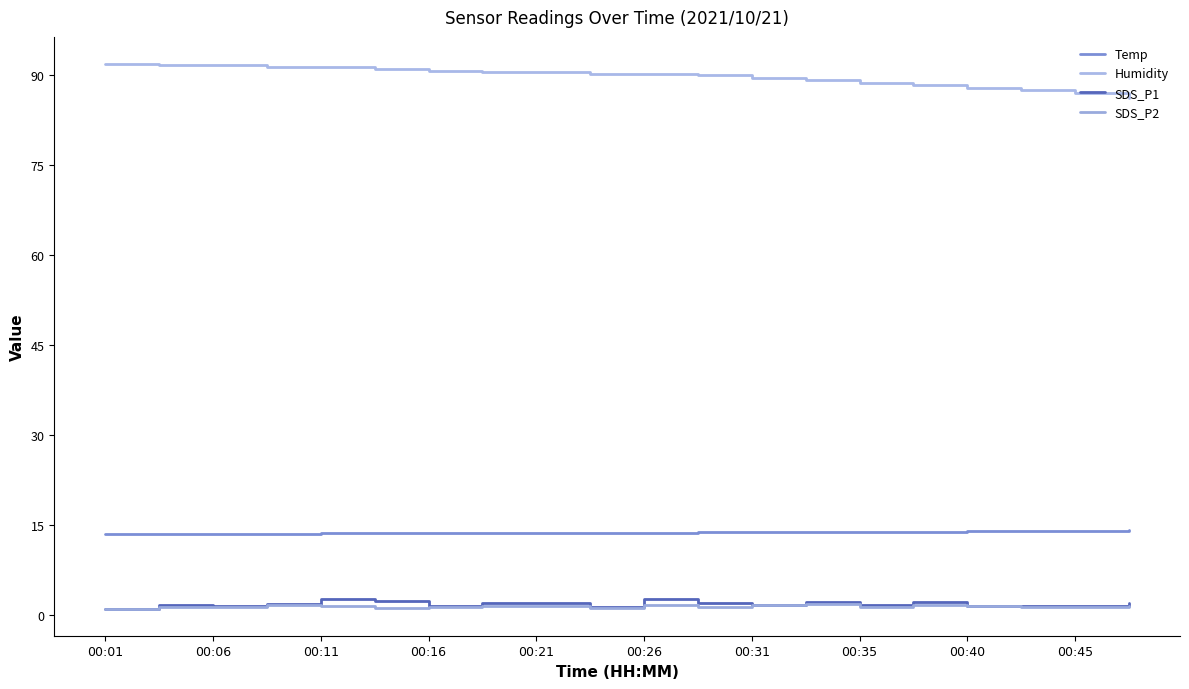

Is this an area chart (filled region under the line)?

No